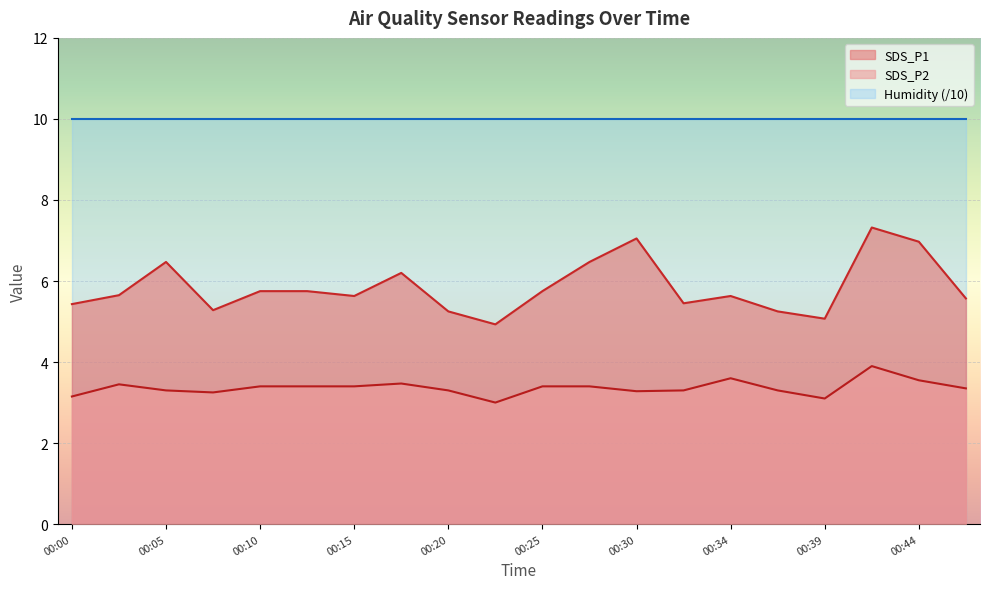

Is the value of SDS_P1 at 00:08 greater than the value of SDS_P2 at 00:34?

Yes